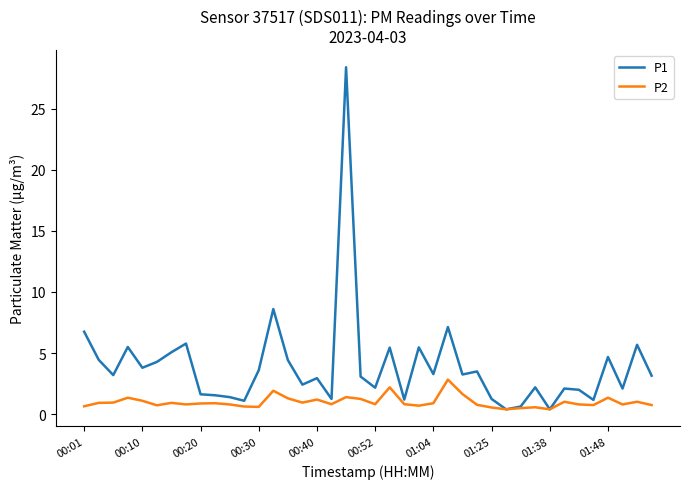

Rank the series by their average value, from highest to lowest.

P1, P2